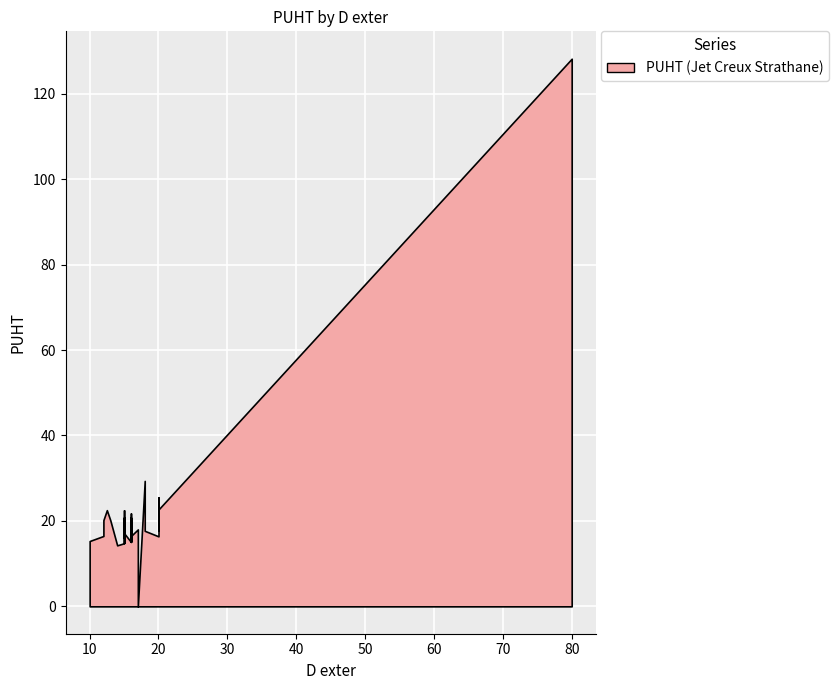

Count the number of categories in the chart.

39